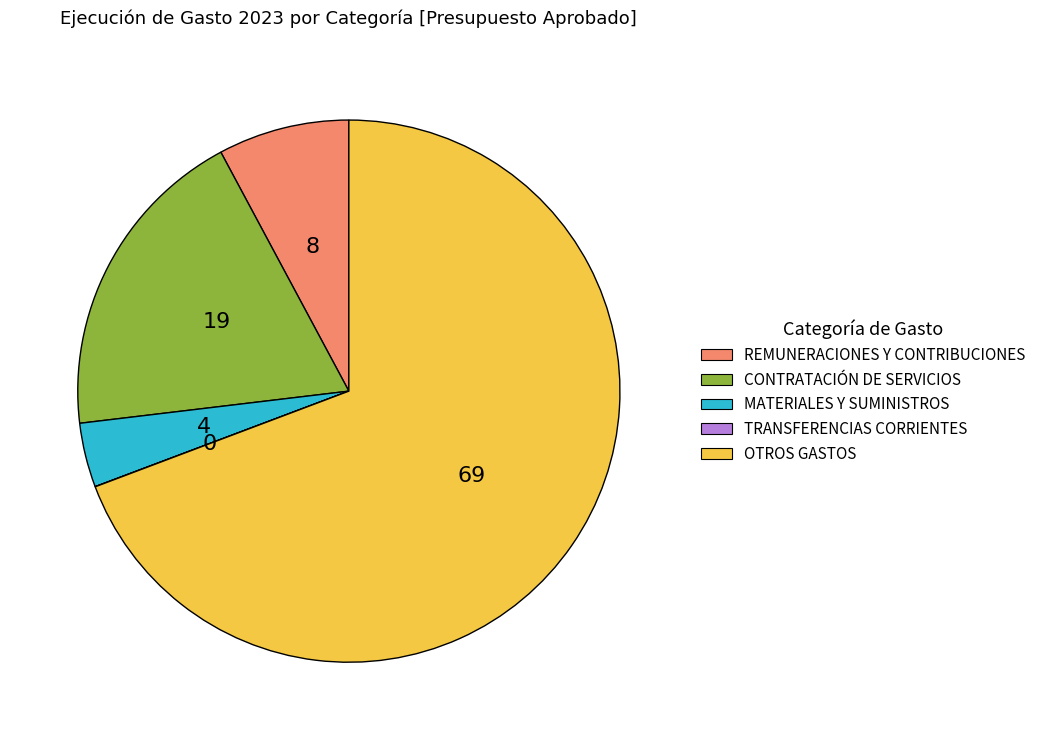

Which has a higher value, CONTRATACIÓN DE SERVICIOS or OTROS GASTOS?

OTROS GASTOS